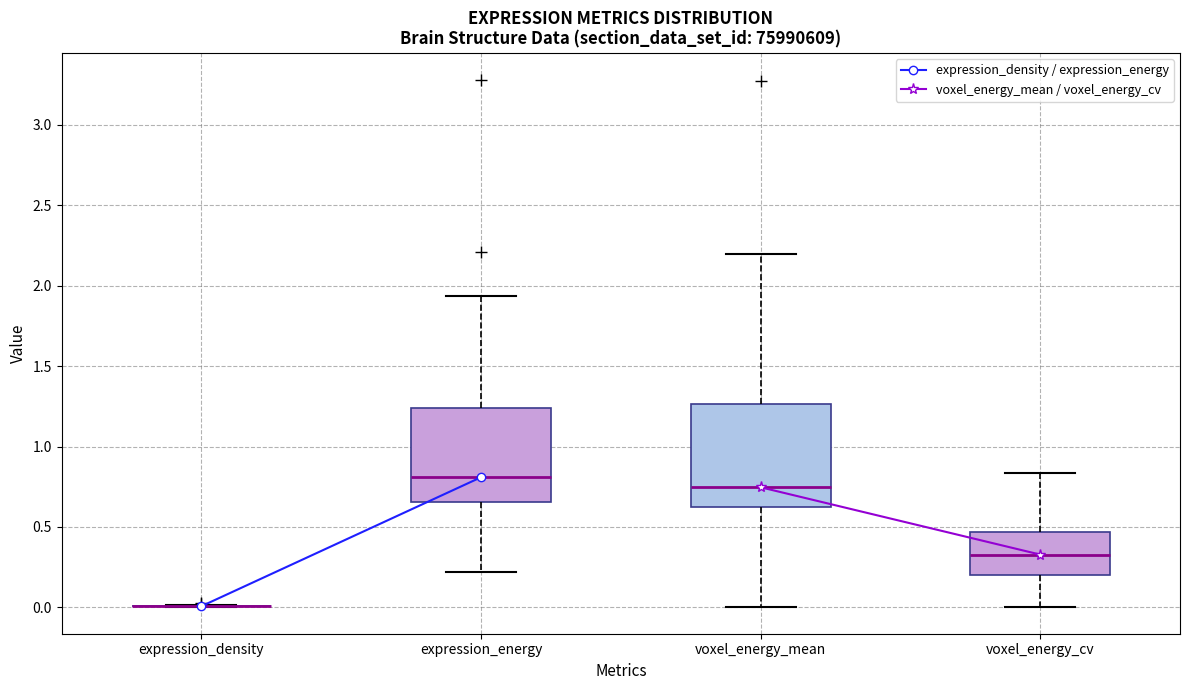

Reading left to right, transcribe this box plot: for each box, give where its median line is, the range the box spans, and where its two whiskers end, as read against the y-axis. The values are not printed on the chart, so give them approximately, as read against the axis.

expression_density: box collapsed to a line at 0.00, whiskers 0.00 to 0.00
expression_energy: median 0.80, box 0.65 to 1.25, whiskers 0.20 to 1.95
voxel_energy_mean: median 0.75, box 0.65 to 1.25, whiskers 0.00 to 2.20
voxel_energy_cv: median 0.35, box 0.20 to 0.45, whiskers 0.00 to 0.85